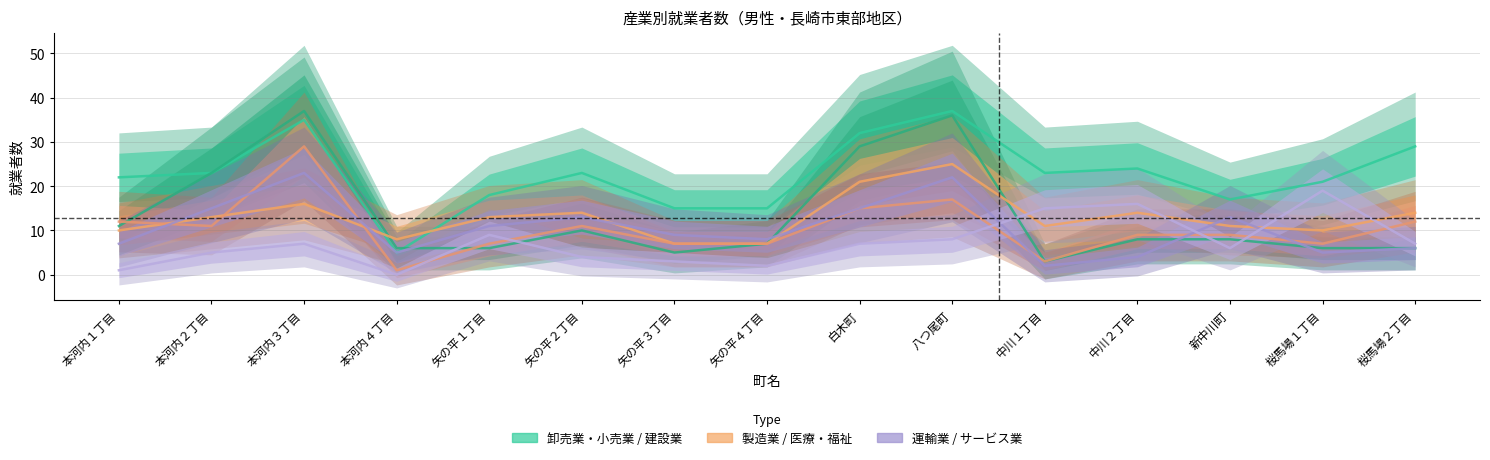

Reading left to right, what are all the values shown in this chart?

卸売業・小売業: 本河内１丁目=22	本河内２丁目=23	本河内３丁目=35	本河内４丁目=5	矢の平１丁目=18	矢の平２丁目=23	矢の平３丁目=15	矢の平４丁目=15	白木町=32	八つ尾町=37	中川１丁目=23	中川２丁目=24	新中川町=17	桜馬場１丁目=21	桜馬場２丁目=29
建設業: 本河内１丁目=11	本河内２丁目=23	本河内３丁目=37	本河内４丁目=6	矢の平１丁目=6	矢の平２丁目=10	矢の平３丁目=5	矢の平４丁目=7	白木町=29	八つ尾町=36	中川１丁目=3	中川２丁目=8	新中川町=8	桜馬場１丁目=6	桜馬場２丁目=6
製造業: 本河内１丁目=10	本河内２丁目=13	本河内３丁目=16	本河内４丁目=8	矢の平１丁目=13	矢の平２丁目=14	矢の平３丁目=7	矢の平４丁目=7	白木町=21	八つ尾町=25	中川１丁目=11	中川２丁目=14	新中川町=11	桜馬場１丁目=10	桜馬場２丁目=14
医療・福祉: 本河内１丁目=12	本河内２丁目=11	本河内３丁目=29	本河内４丁目=1	矢の平１丁目=7	矢の平２丁目=11	矢の平３丁目=7	矢の平４丁目=7	白木町=15	八つ尾町=17	中川１丁目=3	中川２丁目=9	新中川町=9	桜馬場１丁目=7	桜馬場２丁目=12
運輸業・郵便業: 本河内１丁目=7	本河内２丁目=15	本河内３丁目=23	本河内４丁目=5	矢の平１丁目=11	矢の平２丁目=13	矢の平３丁目=9	矢の平４丁目=8	白木町=15	八つ尾町=22	中川１丁目=2	中川２丁目=4	新中川町=13	桜馬場１丁目=5	桜馬場２丁目=6
サービス業: 本河内１丁目=1	本河内２丁目=5	本河内３丁目=7	本河内４丁目=0	矢の平１丁目=9	矢の平２丁目=4	矢の平３丁目=3	矢の平４丁目=2	白木町=7	八つ尾町=8	中川１丁目=15	中川２丁目=16	新中川町=6	桜馬場１丁目=19	桜馬場２丁目=7